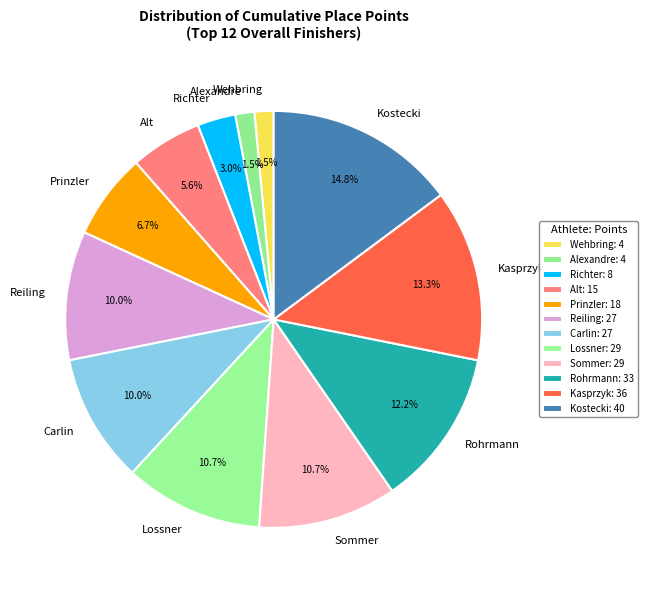

Count the number of slices in the pie.

12